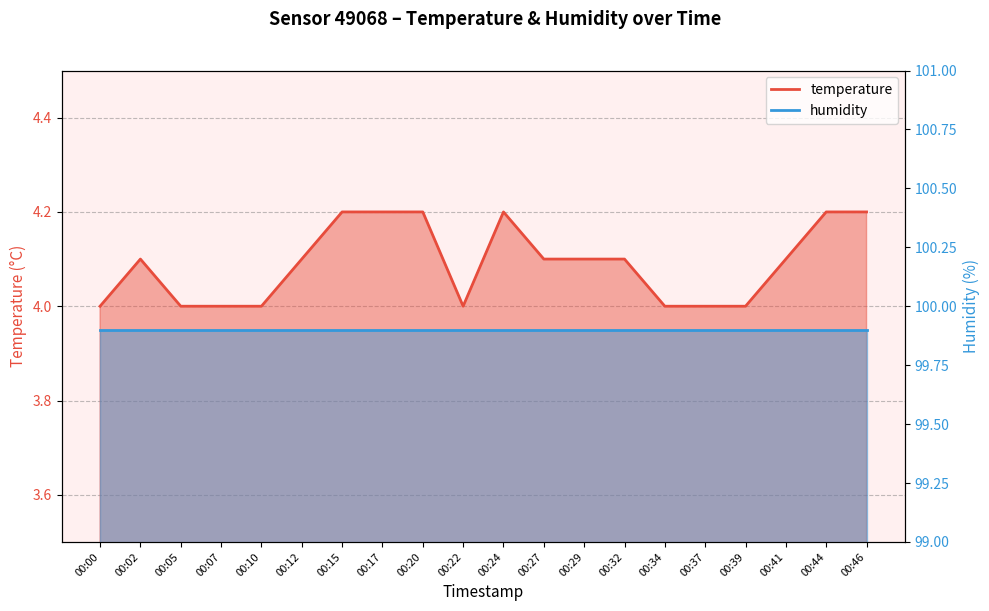

Count the number of values greater than 4.

12